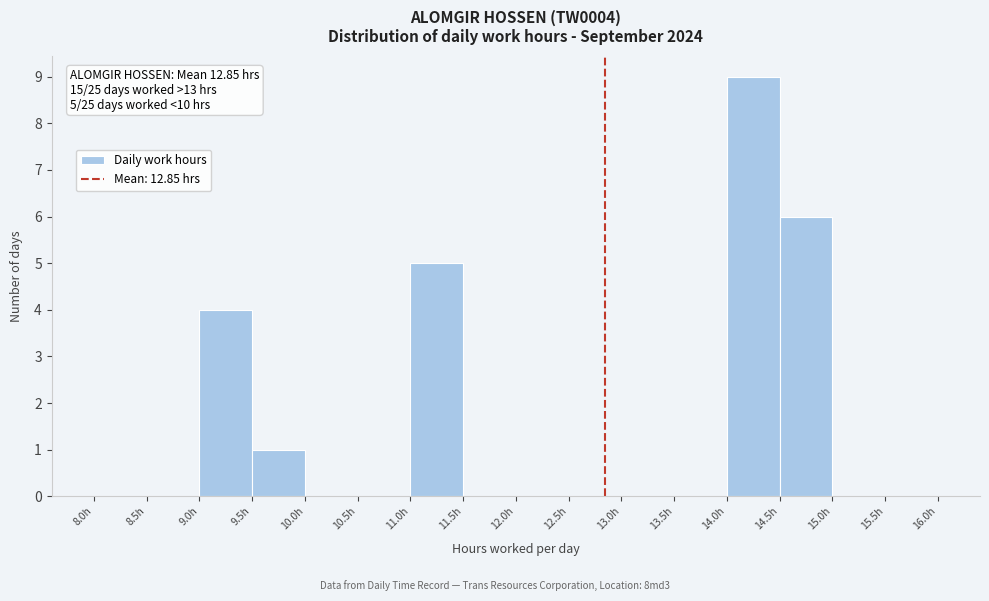

Which range on the x-axis has the tallest bar?

14.0 to 14.5